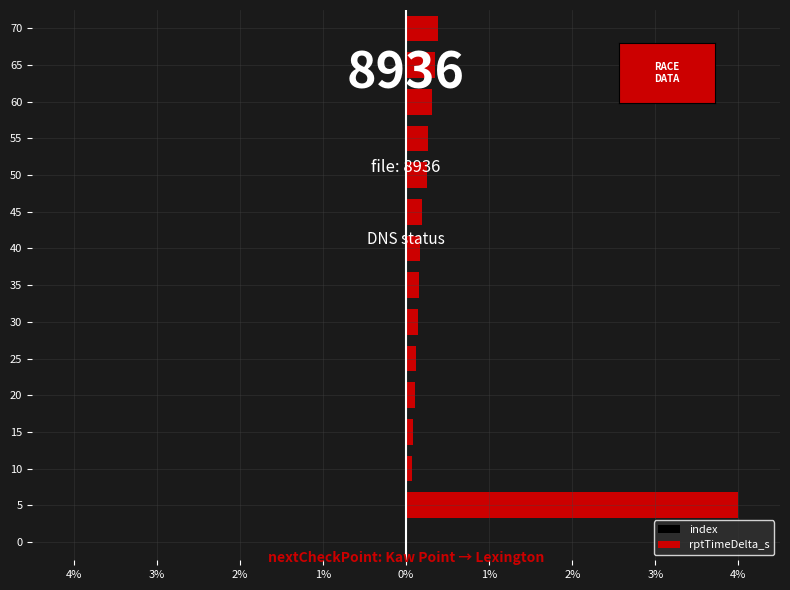

Reading right to left, list all the values displayed in this chart.

index: -0.0	-0.0	-0.0	-0.0	-0.0	-0.0	-0.0	-0.0	-0.0	-0.0	-0.0	-0.0	-0.0	-0.0	0.0
rptTimeDelta_s: 0.4	0.4	0.3	0.3	0.3	0.2	0.2	0.2	0.1	0.1	0.1	0.1	0.1	4.0	0.0